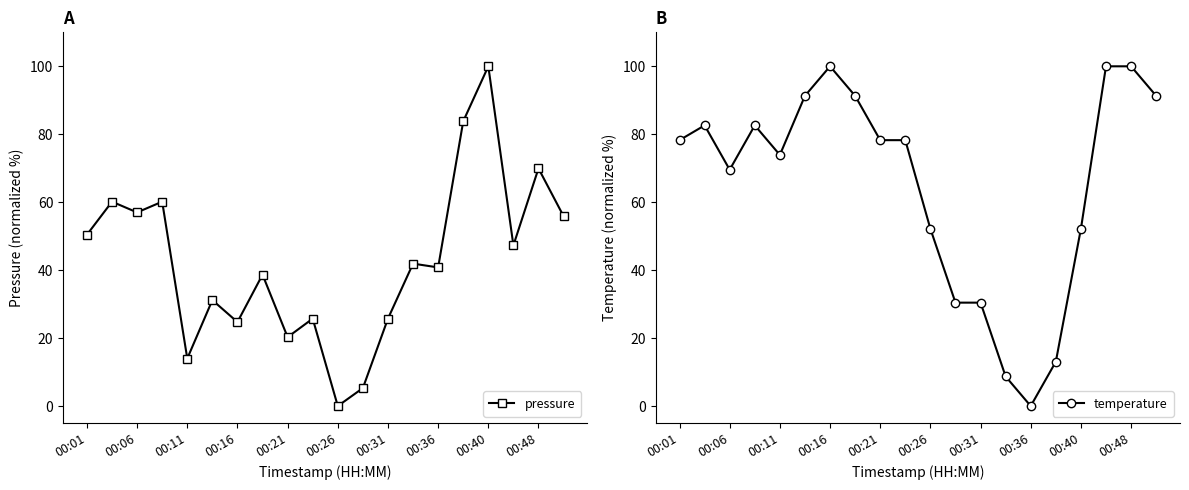

At which label does pressure reach its peak?

00:40